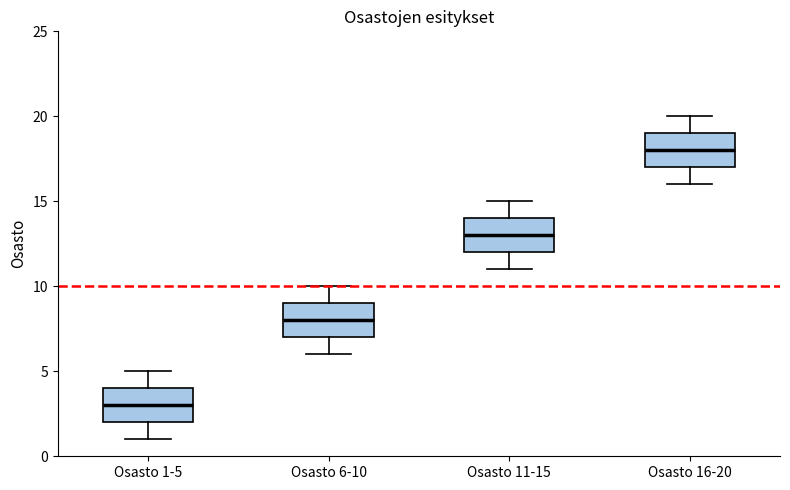

Where is the upper edge of the box for Osasto 11-15 on the y-axis? The values are not printed on the chart, so give them approximately, as read against the axis.

14